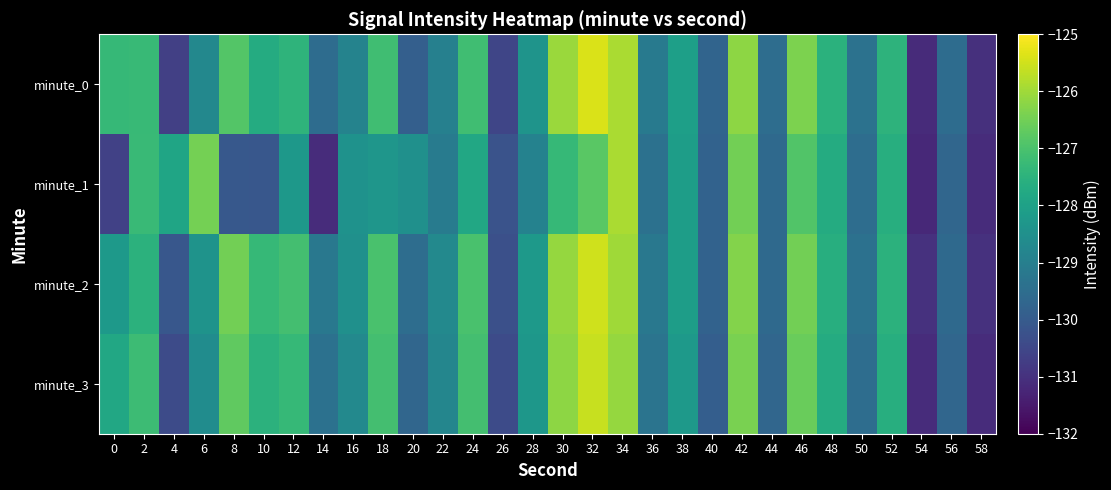

At which category is the sum across all series the highest?

32